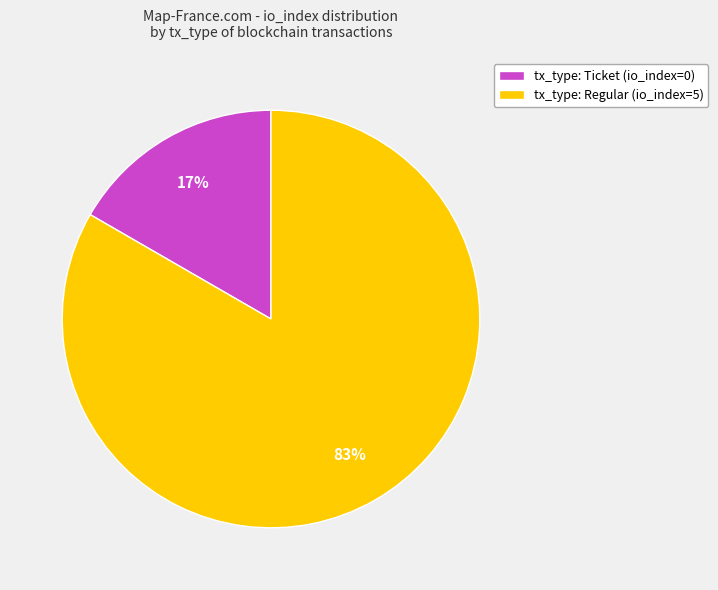

Is tx_type: Regular (io_index=5) the majority of the pie?

Yes